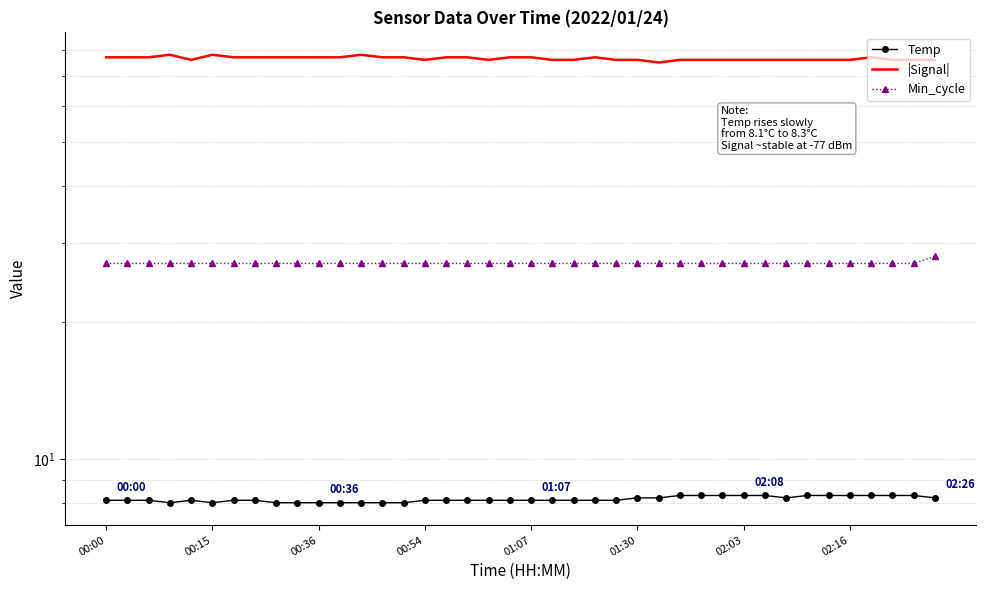

What is the smallest value displayed?

8.0